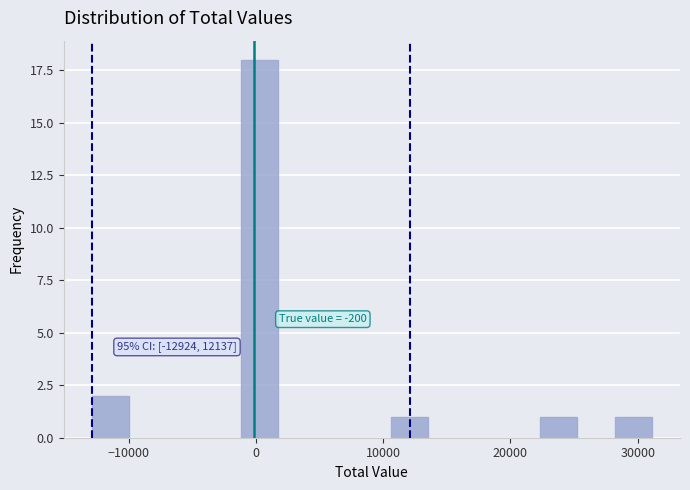

Around what value on the x-axis is the tallest bar? Give the approximate position of its centre, as read against the axis.

0